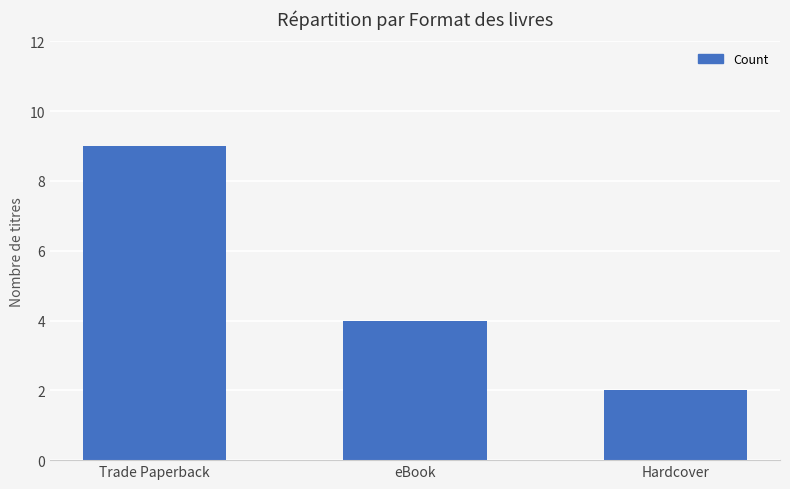

What is the change in value from Trade Paperback to Hardcover?

-7